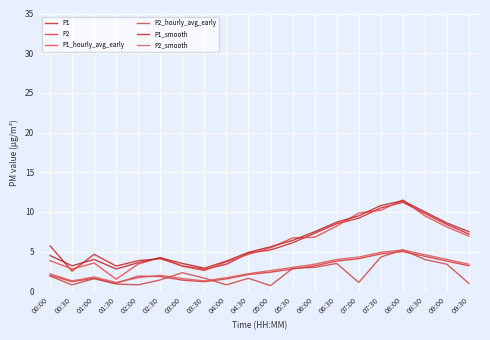

At which category does P2 reach its first local valley?

00:30